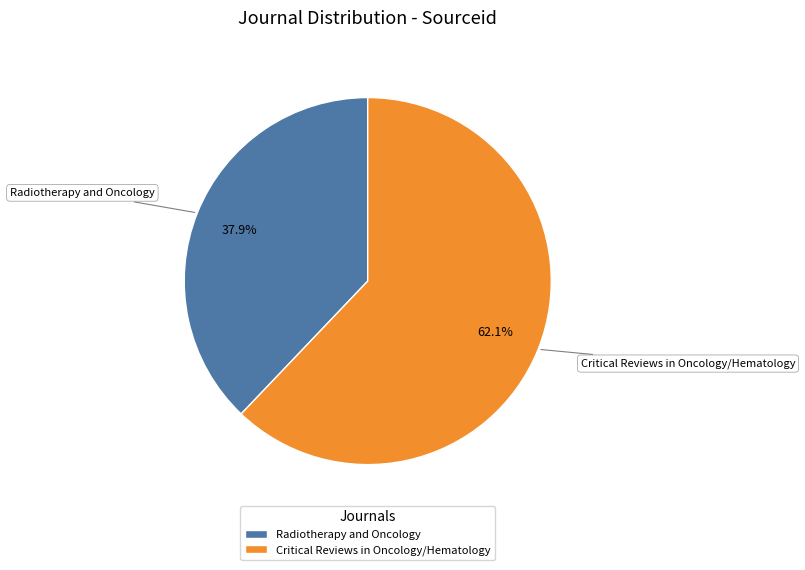

Between Critical Reviews in Oncology/Hematology and Radiotherapy and Oncology, which is larger?

Critical Reviews in Oncology/Hematology